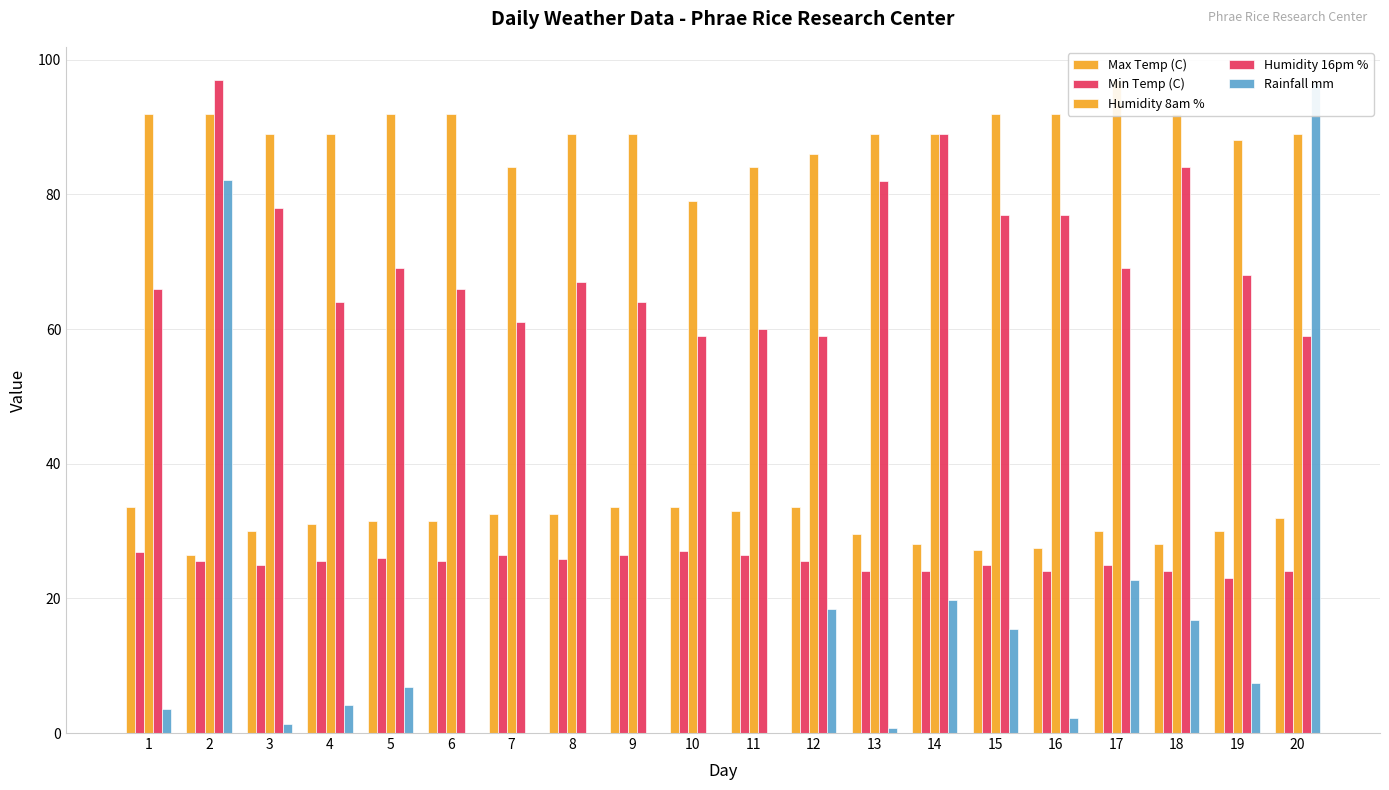

The Min Temp (C) series shows 6.8 at 4. True or false?

False